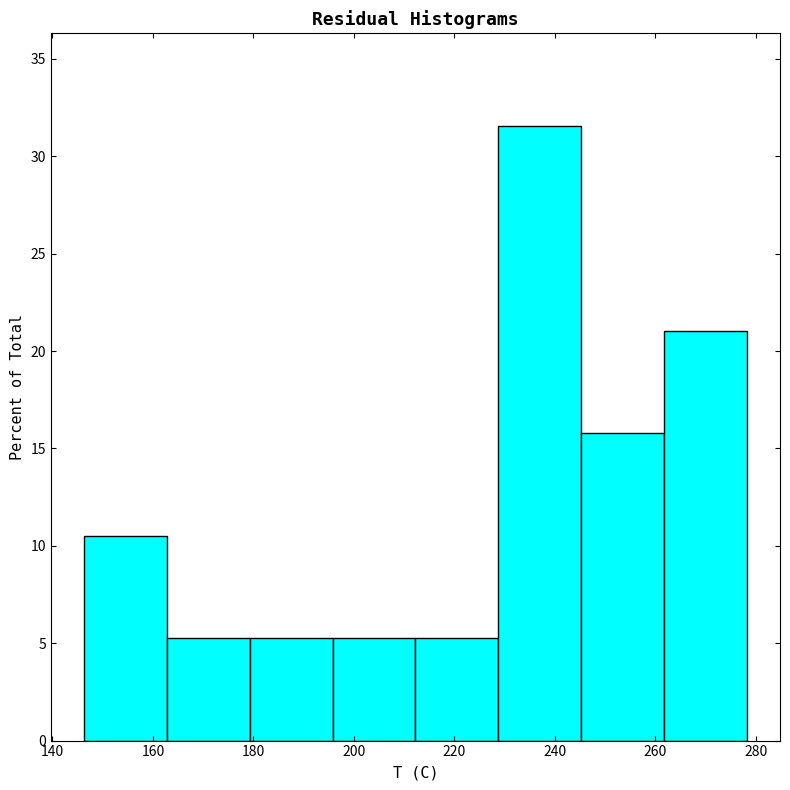

Reading left to right, transcribe this chart: for each bar, give the range it covers on the x-axis and its height. Neither the bar edges nor the heights are printed on the chart, so give them approximately, as read against the axes.

146 to 162: 10.5
162 to 180: 5.5
180 to 196: 5.5
196 to 212: 5.5
212 to 228: 5.5
228 to 246: 31.5
246 to 262: 16.0
262 to 278: 21.0